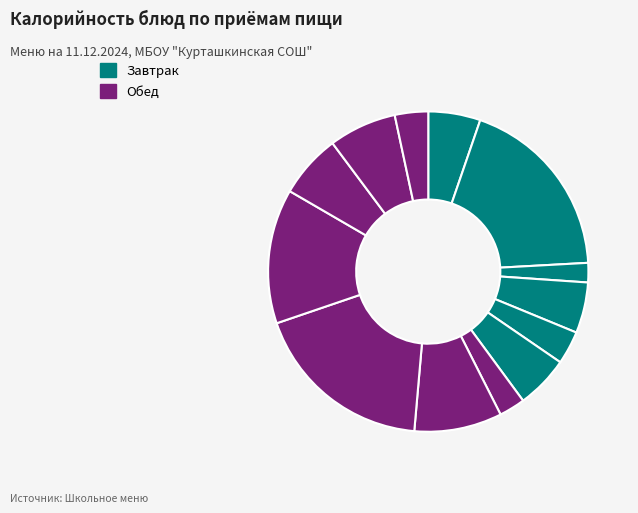

How many slices are in this pie chart?

13